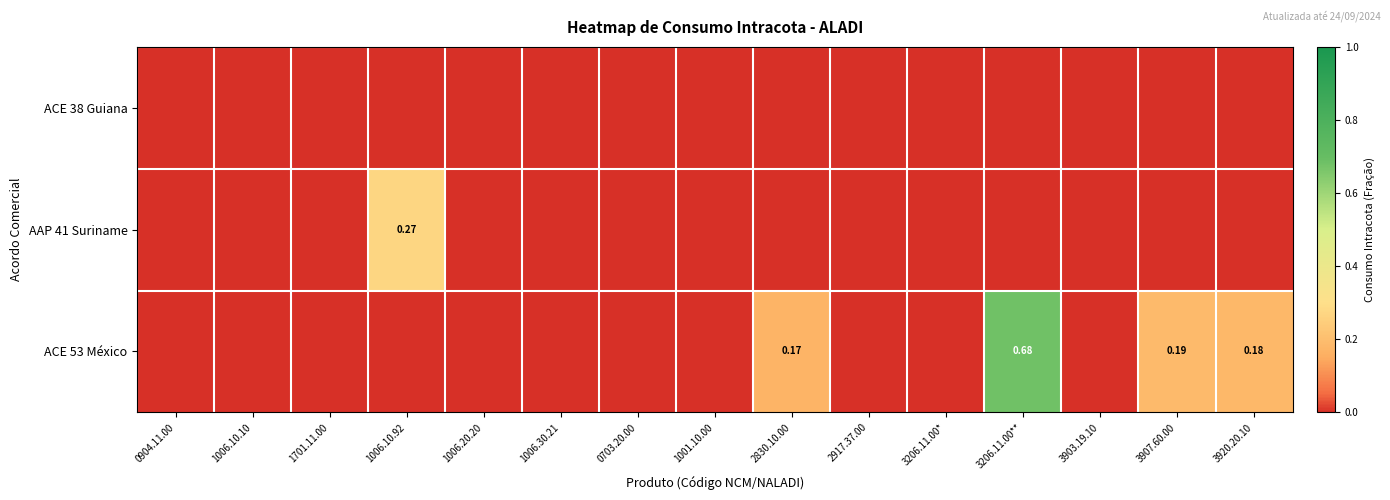

List the series in order of their overall mean, highest first.

ACE 53 México, AAP 41 Suriname, ACE 38 Guiana